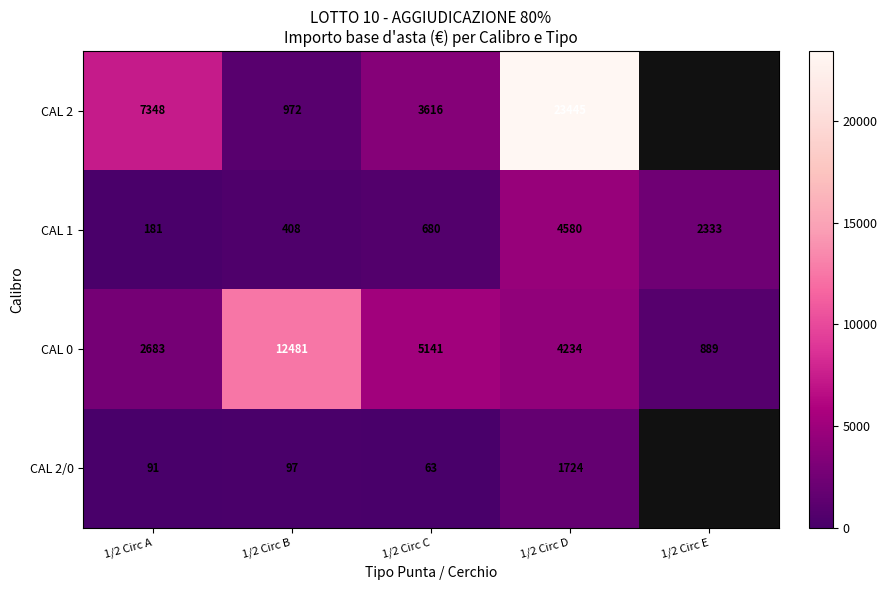

How many values in the CAL 0 series are below 4234?

2